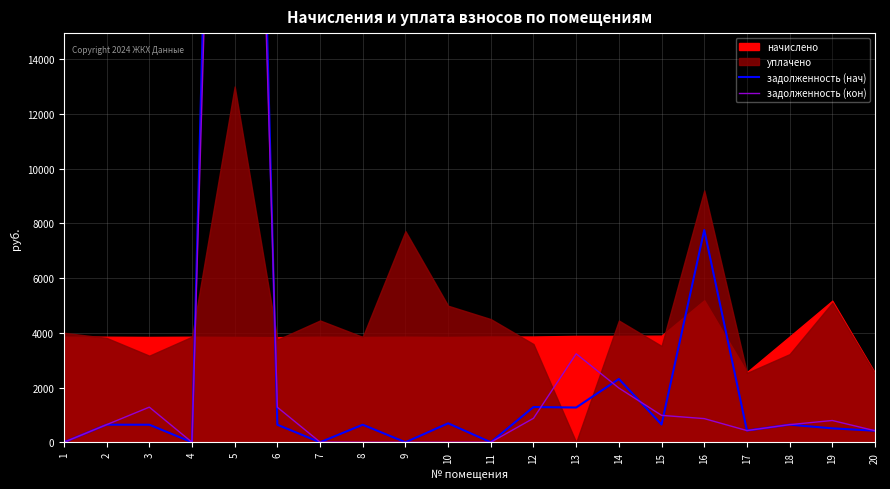

The задолженность (кон) series shows 983.2 at 15. True or false?

True